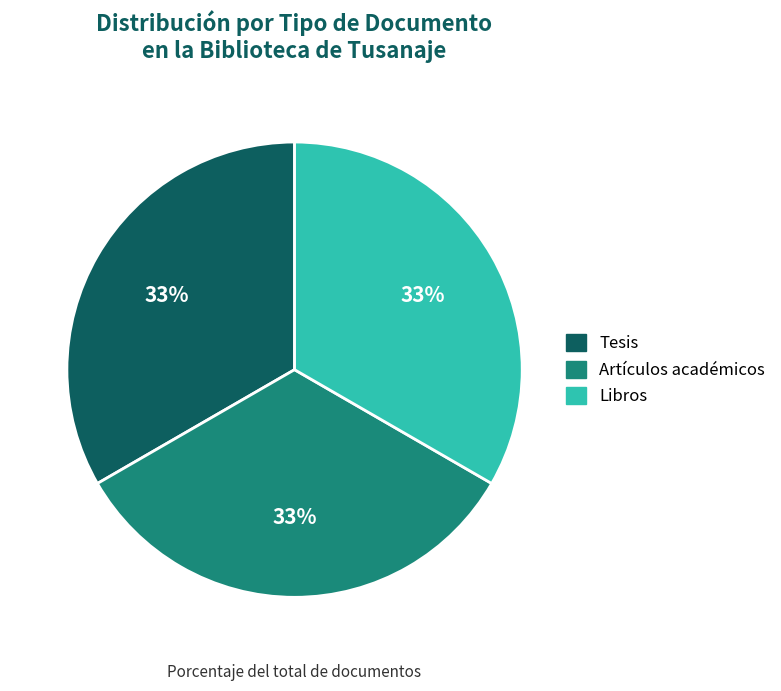

To the nearest percent, what is the average slice percentage?

33%